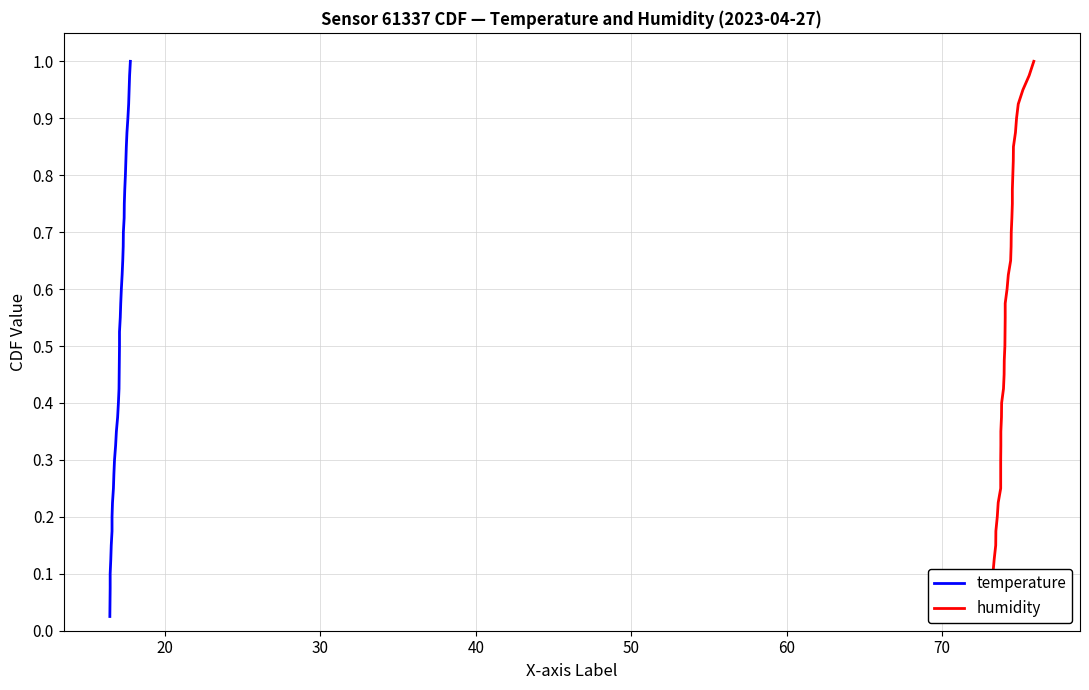

Reading left to right, what are all the values shown in this chart?

temperature: 0.0	0.1	0.1	0.1	0.1	0.1	0.2	0.2	0.2	0.2	0.3	0.3	0.3	0.3	0.4	0.4	0.4	0.5	0.5	0.5	0.5	0.6	0.6	0.6	0.6	0.7	0.7	0.7	0.7	0.8	0.8	0.8	0.8	0.8	0.9	0.9	0.9	0.9	1.0	1.0
humidity: 0.0	0.1	0.1	0.1	0.1	0.1	0.2	0.2	0.2	0.2	0.3	0.3	0.3	0.3	0.4	0.4	0.4	0.5	0.5	0.5	0.5	0.6	0.6	0.6	0.6	0.7	0.7	0.7	0.7	0.8	0.8	0.8	0.8	0.8	0.9	0.9	0.9	0.9	1.0	1.0